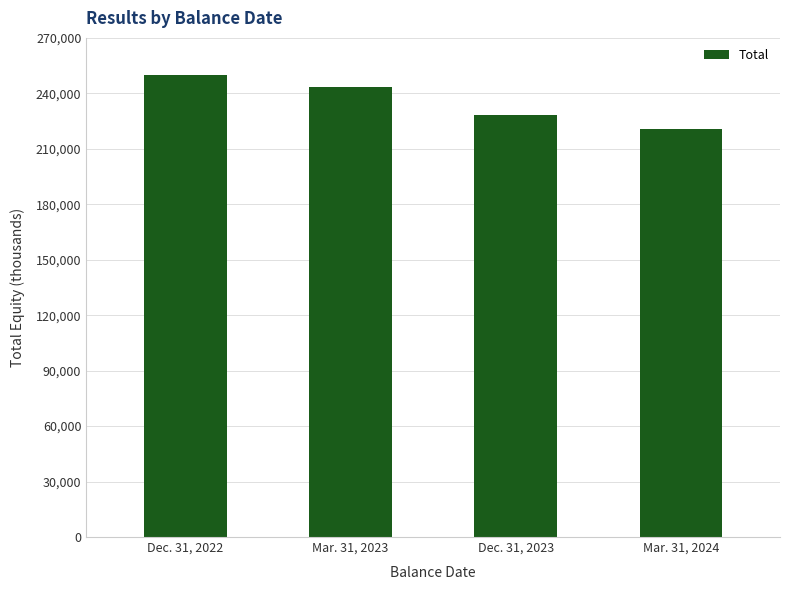

Reading right to left, what are all the values shown in this chart?

220614	228445	243334	250070